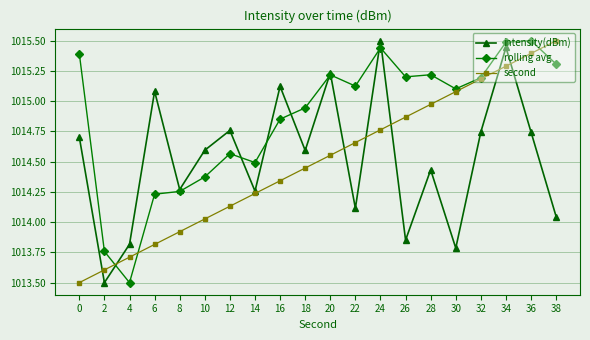

The value of second at 12 is 1014.1. True or false?

True